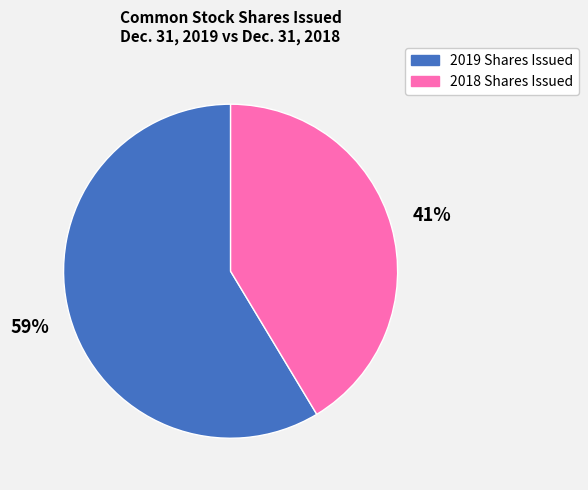

Does any single category account for the majority?

Yes